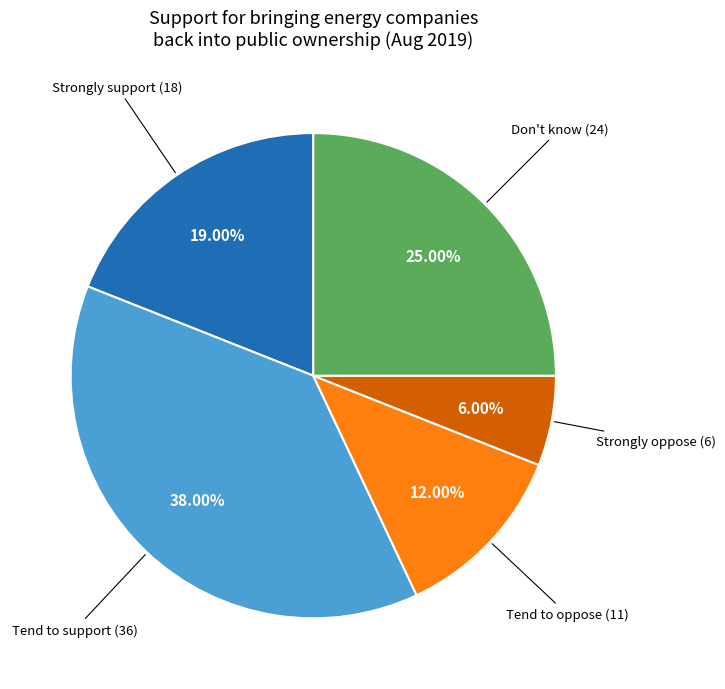

Is there any slice that represents more than half of the pie?

No